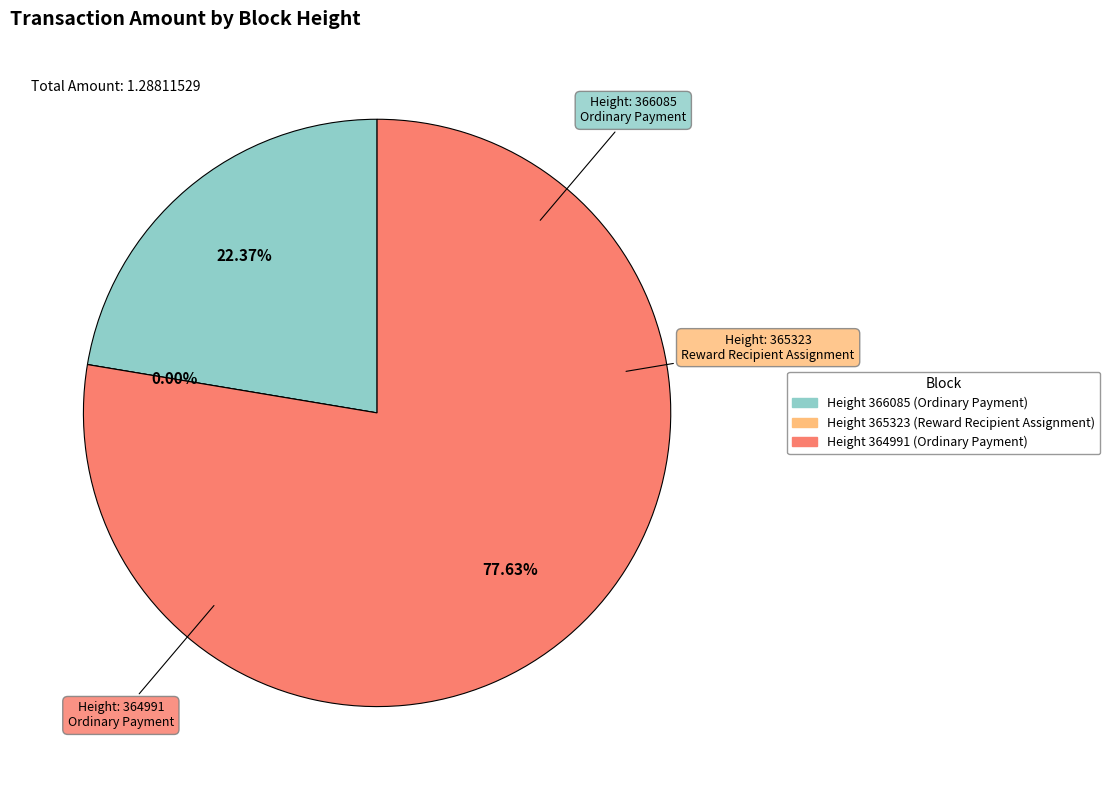

How many segments does this pie chart have?

3